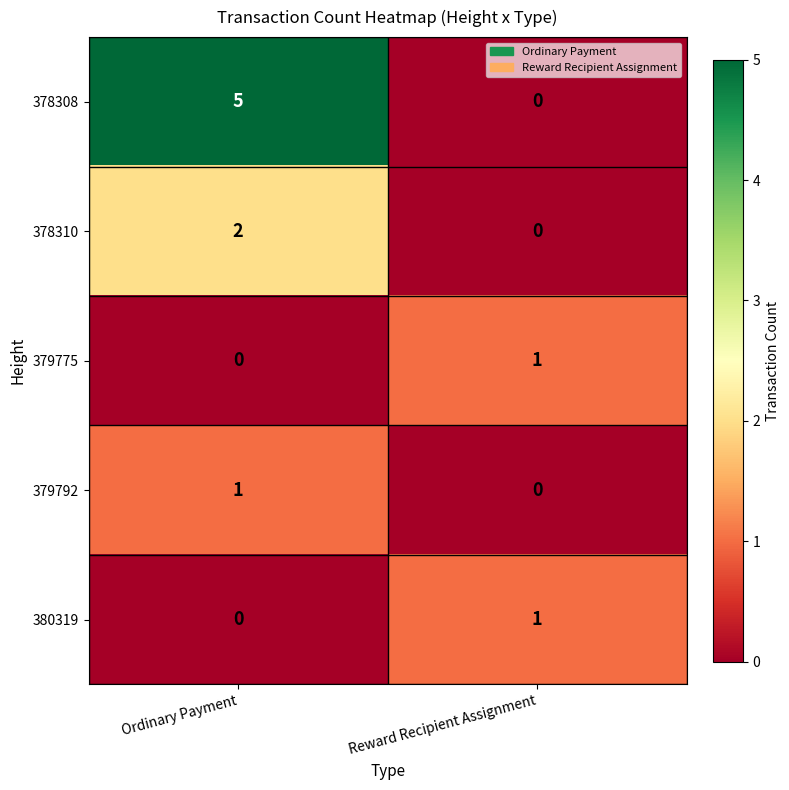

How many positive values does the 378310 series have?

1